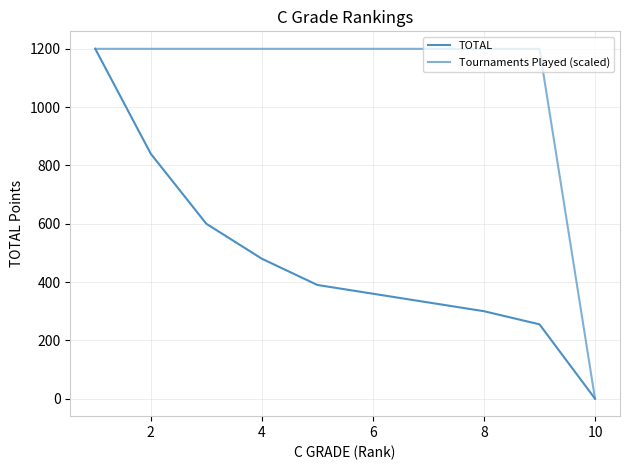

Does the chart have visible grid lines?

Yes